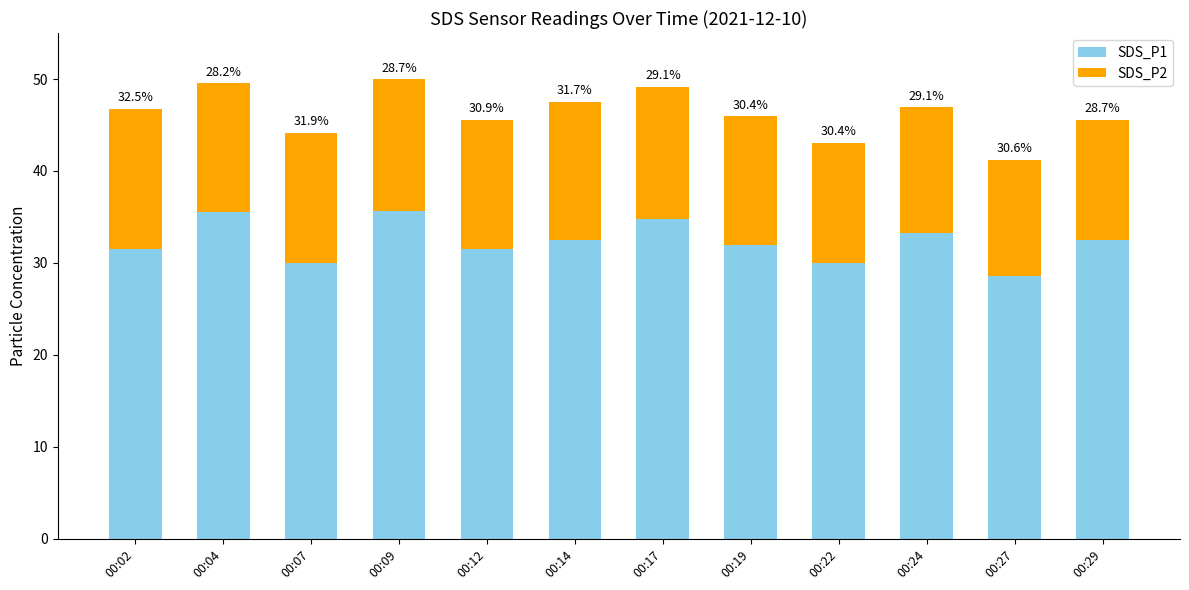

What is the difference between the maximum and minimum values in the SDS_P2 series?

2.6